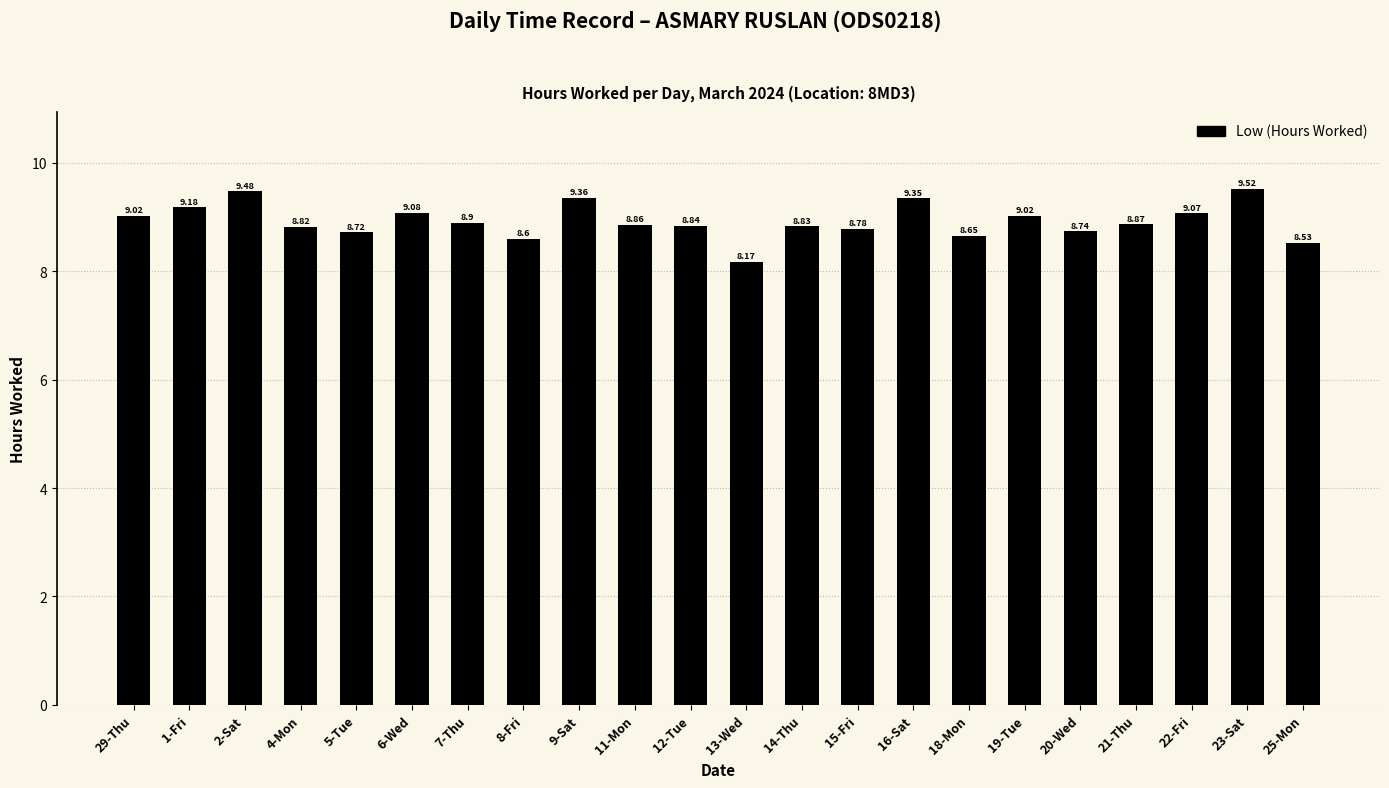

How many categories are shown in the chart?

22